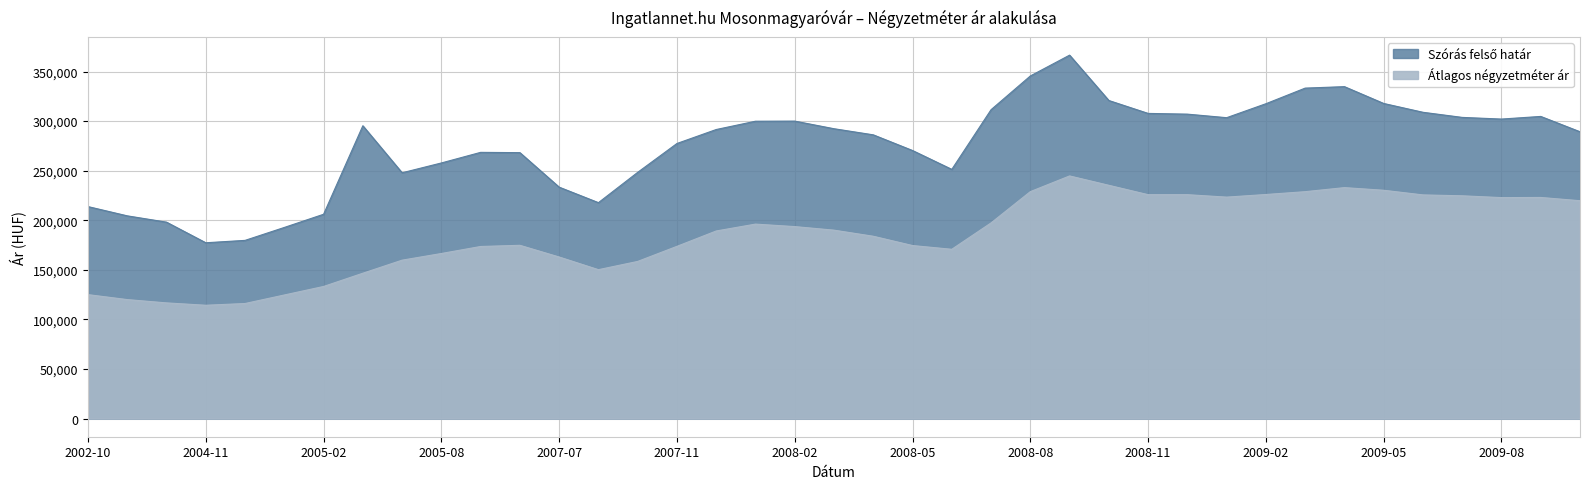

Which label corresponds to the largest value in the chart?

2008-09